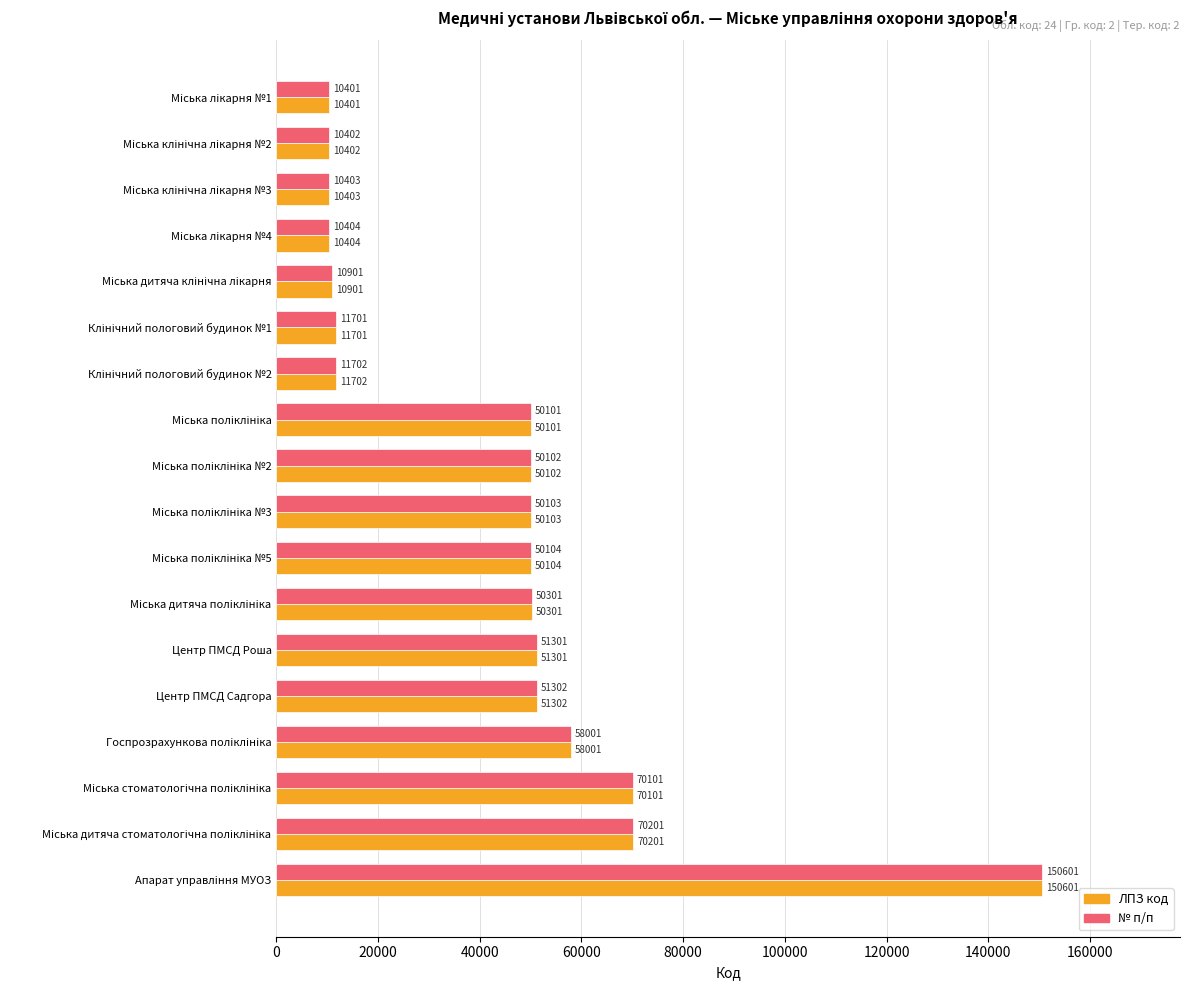

At how many categories does at least one series exceed 25450?

11